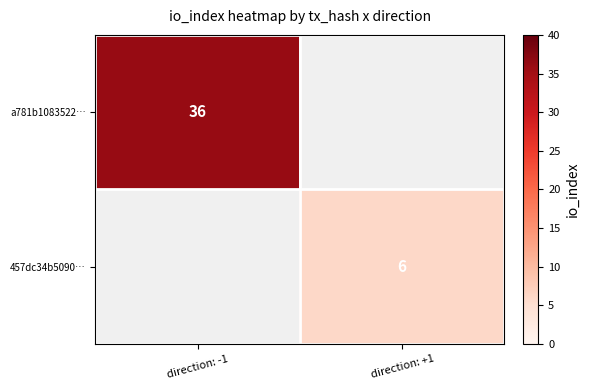

Is the value of a781b1083522… at direction: -1 greater than the value of 457dc34b5090… at direction: +1?

Yes